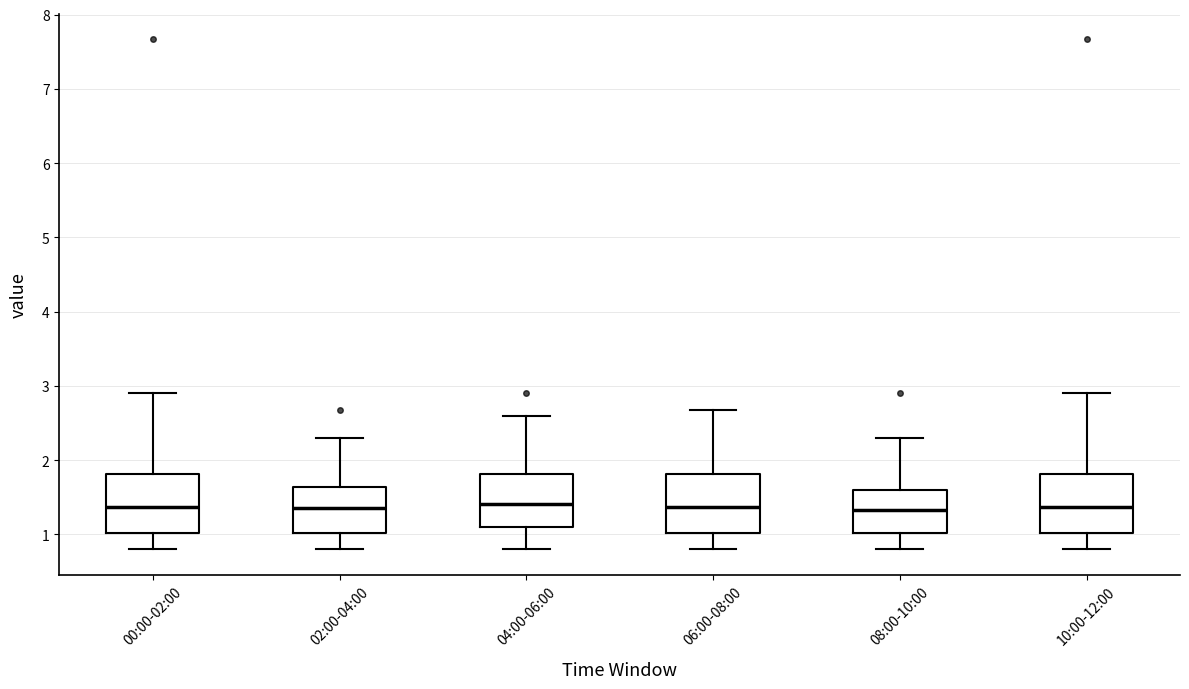

Where is the lower edge of the box for 10:00-12:00 on the y-axis? The values are not printed on the chart, so give them approximately, as read against the axis.

1.0